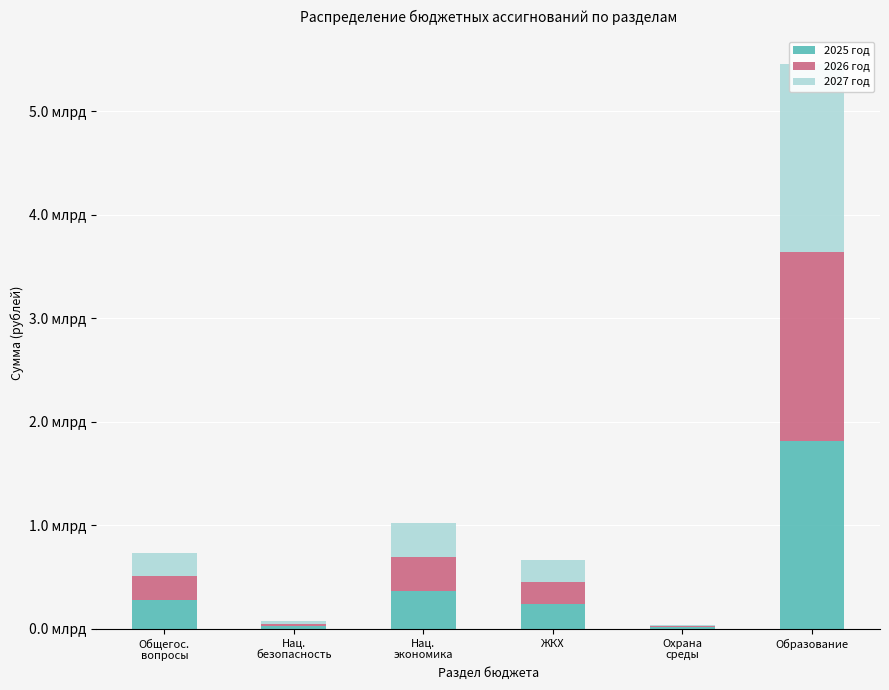

At Охрана
среды, list the series in order from largest to smallest.

2025 год, 2026 год, 2027 год